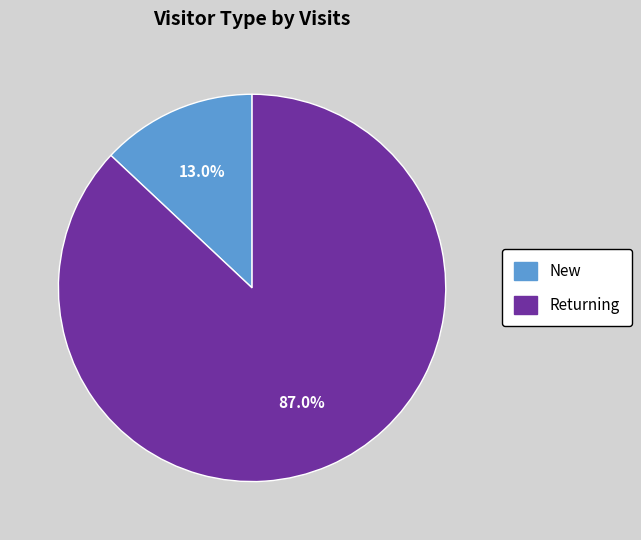

Which category has the smallest portion of the pie?

New